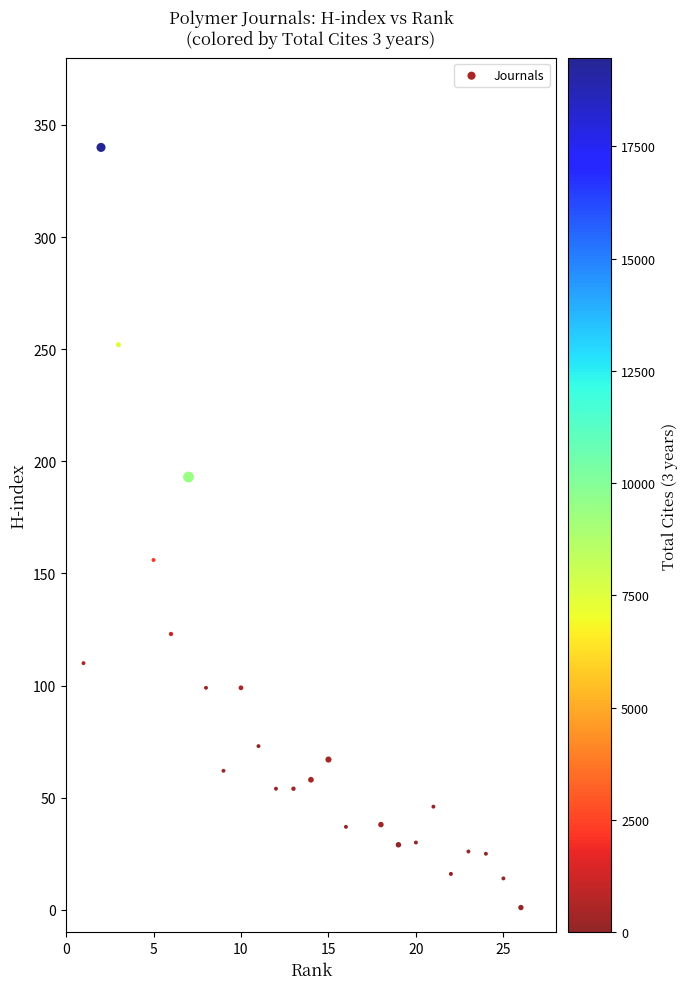

What Y value in the scatter plot is closest to 170?

156